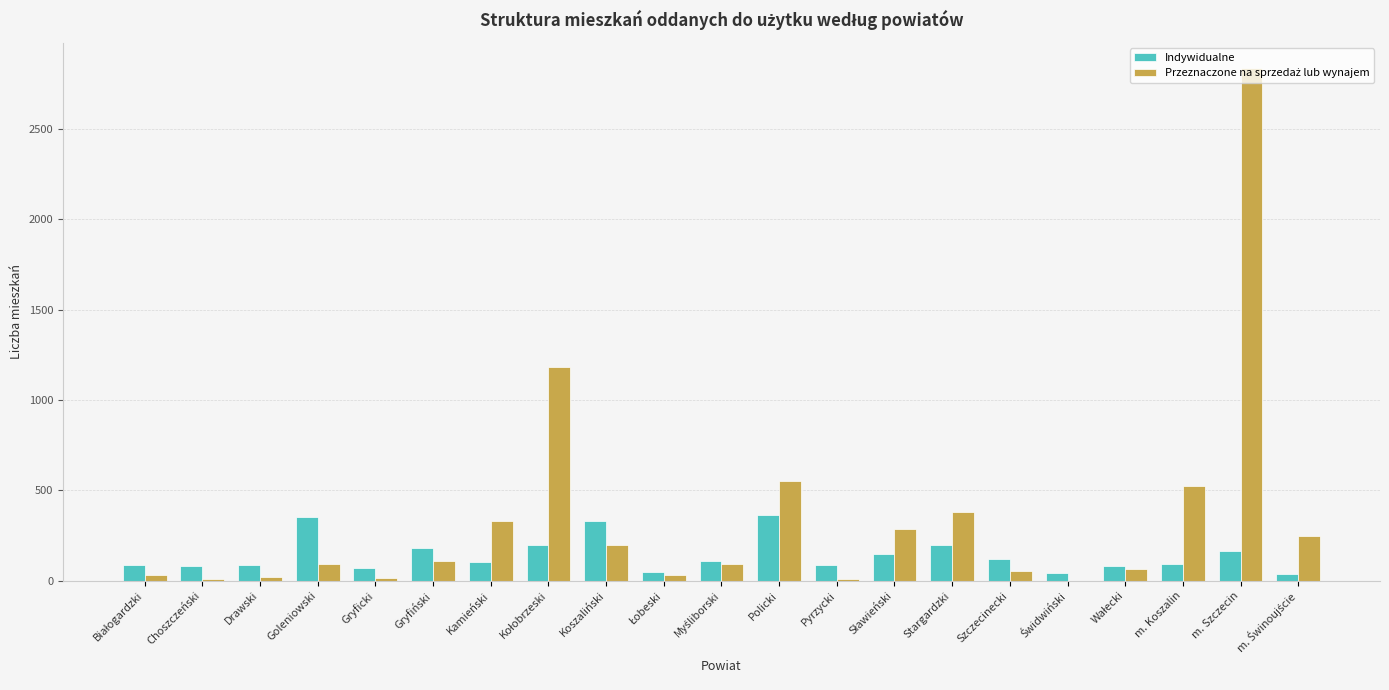

At which category is the sum across all series the highest?

m. Szczecin